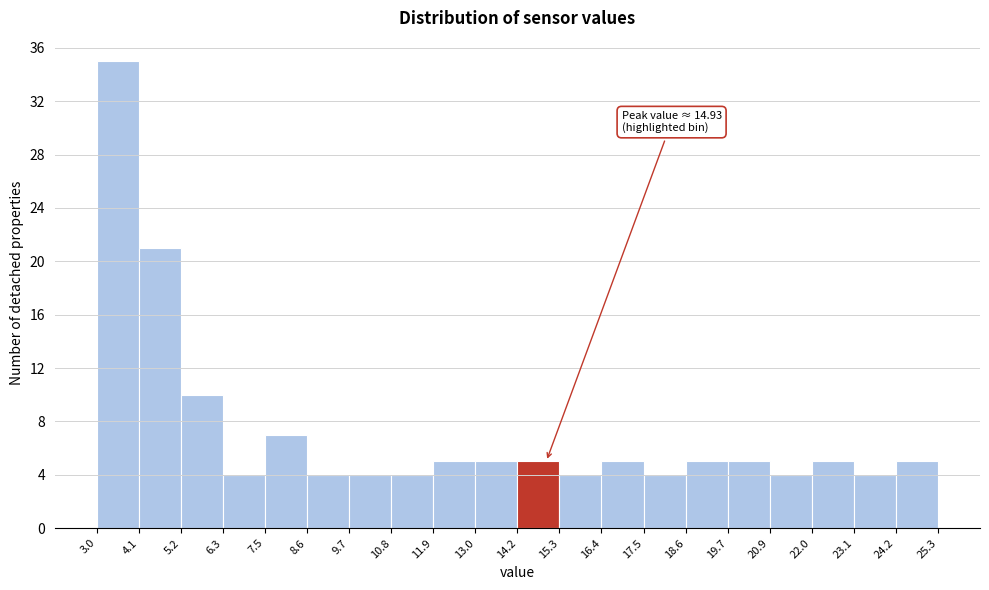

Which range on the x-axis has the tallest bar?

3.0 to 4.1